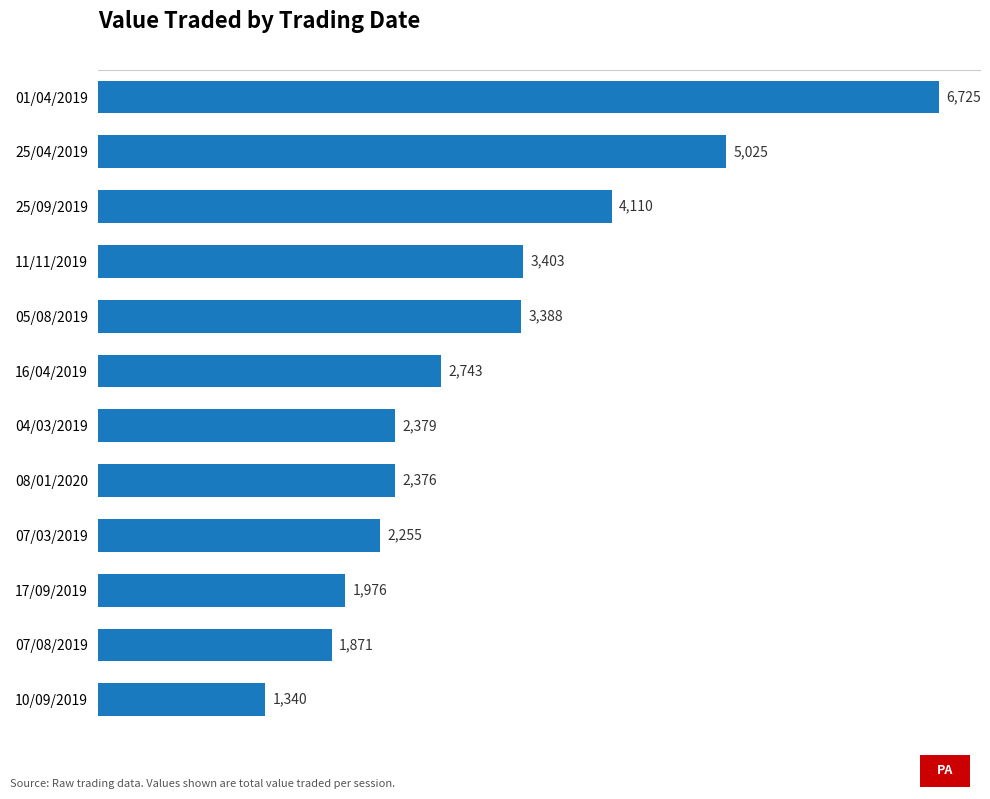

Rank the categories by value from lowest to highest.

10/09/2019, 07/08/2019, 17/09/2019, 07/03/2019, 08/01/2020, 04/03/2019, 16/04/2019, 05/08/2019, 11/11/2019, 25/09/2019, 25/04/2019, 01/04/2019